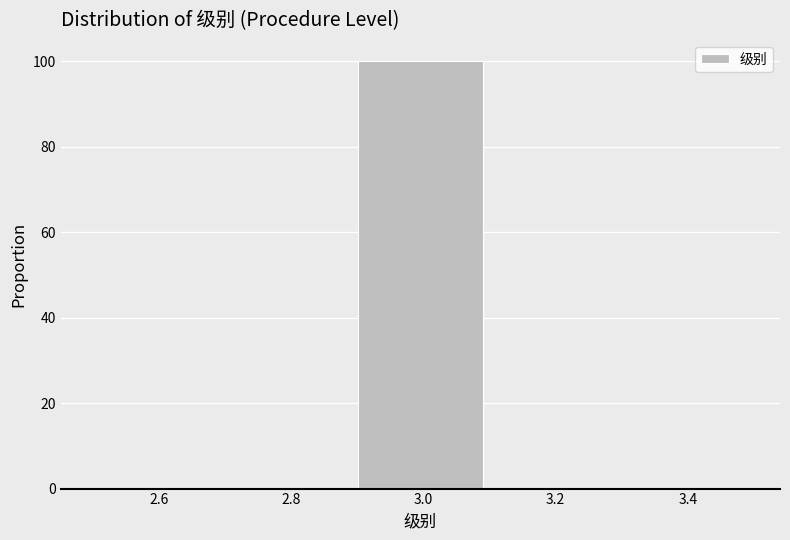

Reading left to right, transcribe this chart: for each bar, give the range it covers on the x-axis and its height. The values are not printed on the chart, so give them approximately, as read against the axis.

2.5 to 2.7: 0
2.7 to 2.9: 0
2.9 to 3.1: 100
3.1 to 3.3: 0
3.3 to 3.5: 0